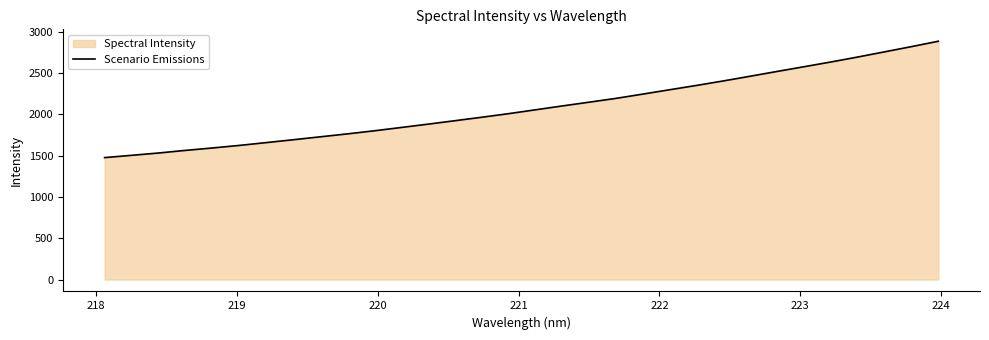

What is the difference between the maximum and minimum values?

1410.1